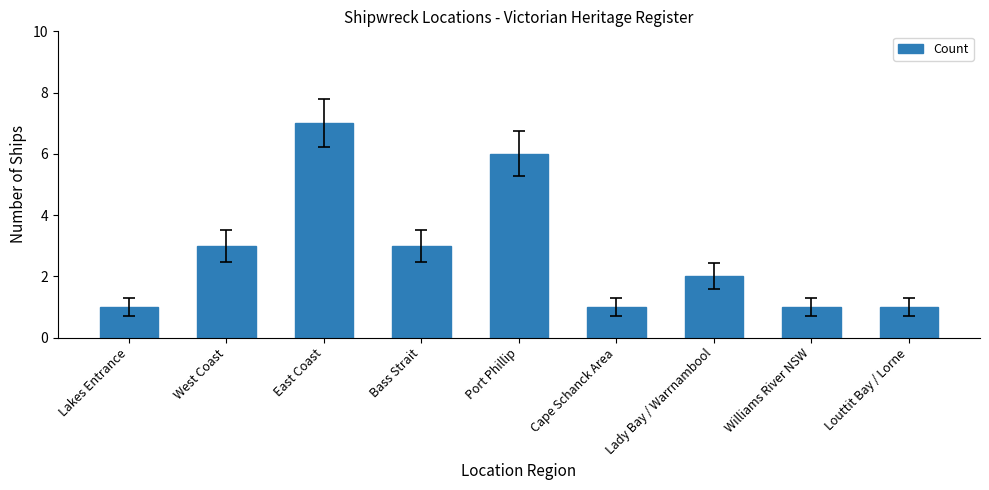

The value at East Coast is 3. True or false?

False